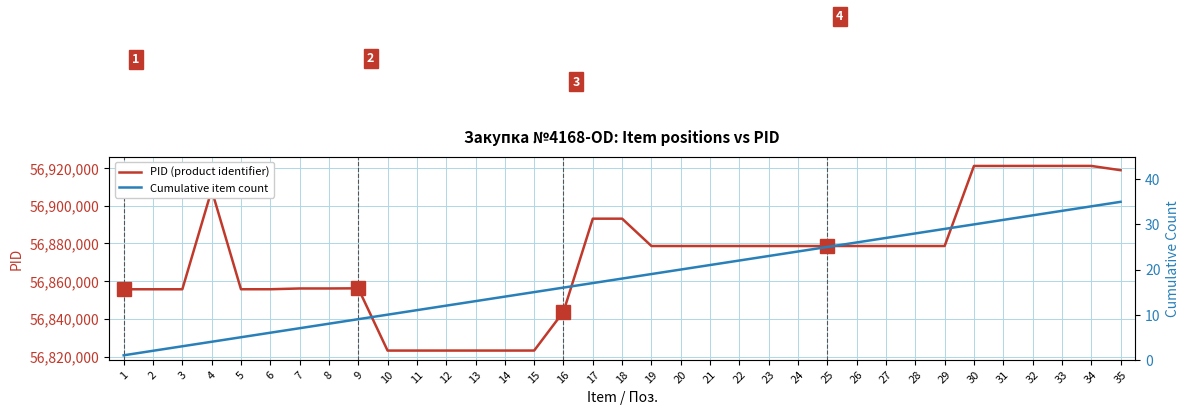

How many lines are shown in the chart?

2